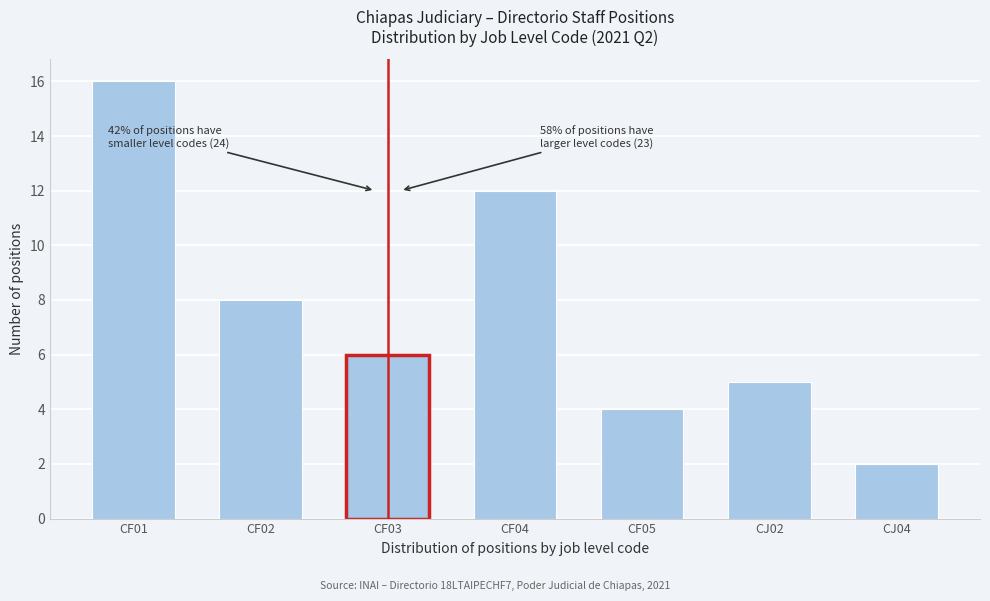

Reading left to right, what are all the values shown in this chart?

CF01=16	CF02=8	CF03=6	CF04=12	CF05=4	CJ02=5	CJ04=2